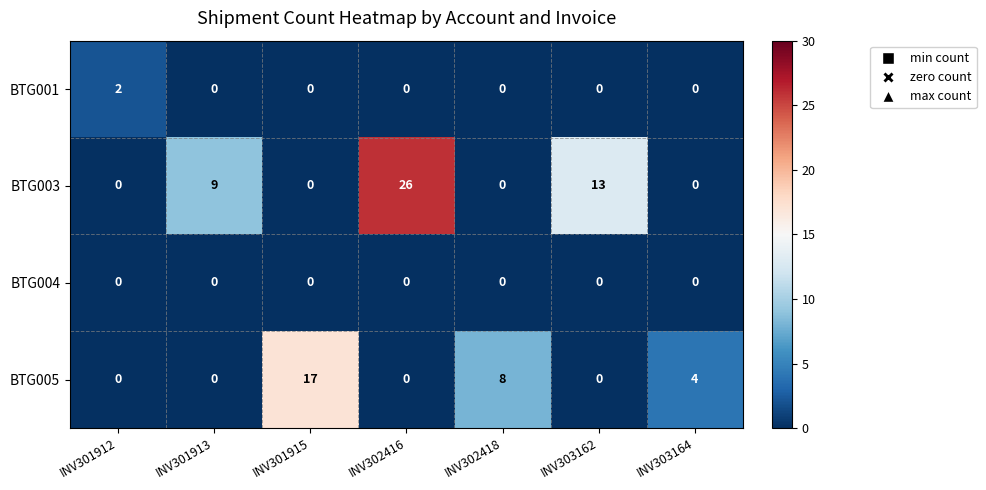

What is the spread (max minus min) of values at INV301915?

17